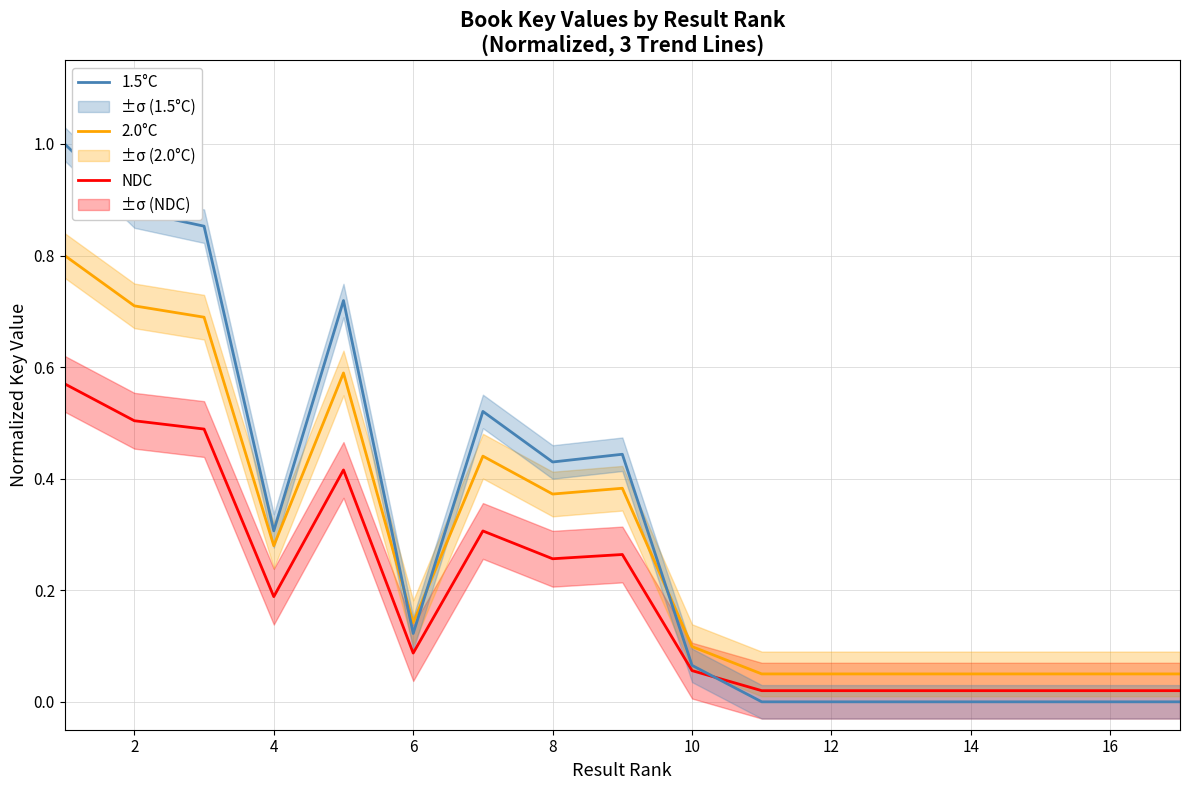

List the series in order of their peak value, lowest first.

NDC, 2.0°C, 1.5°C